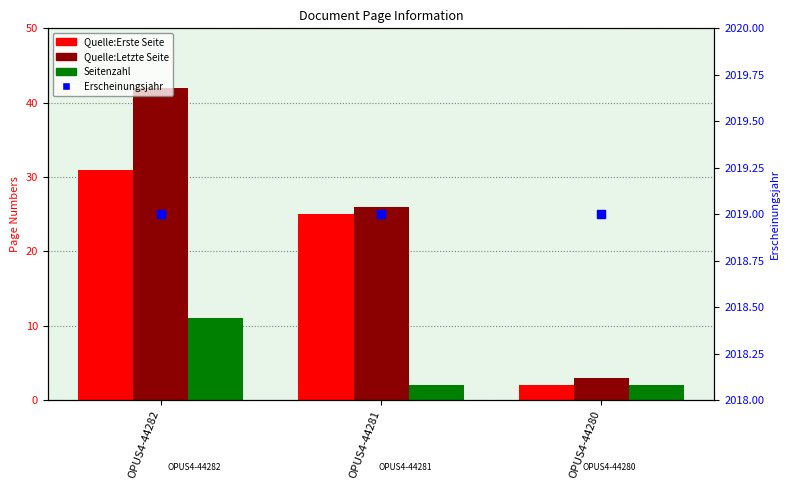

Which series contains the lowest Y value?

Quelle:Erste Seite